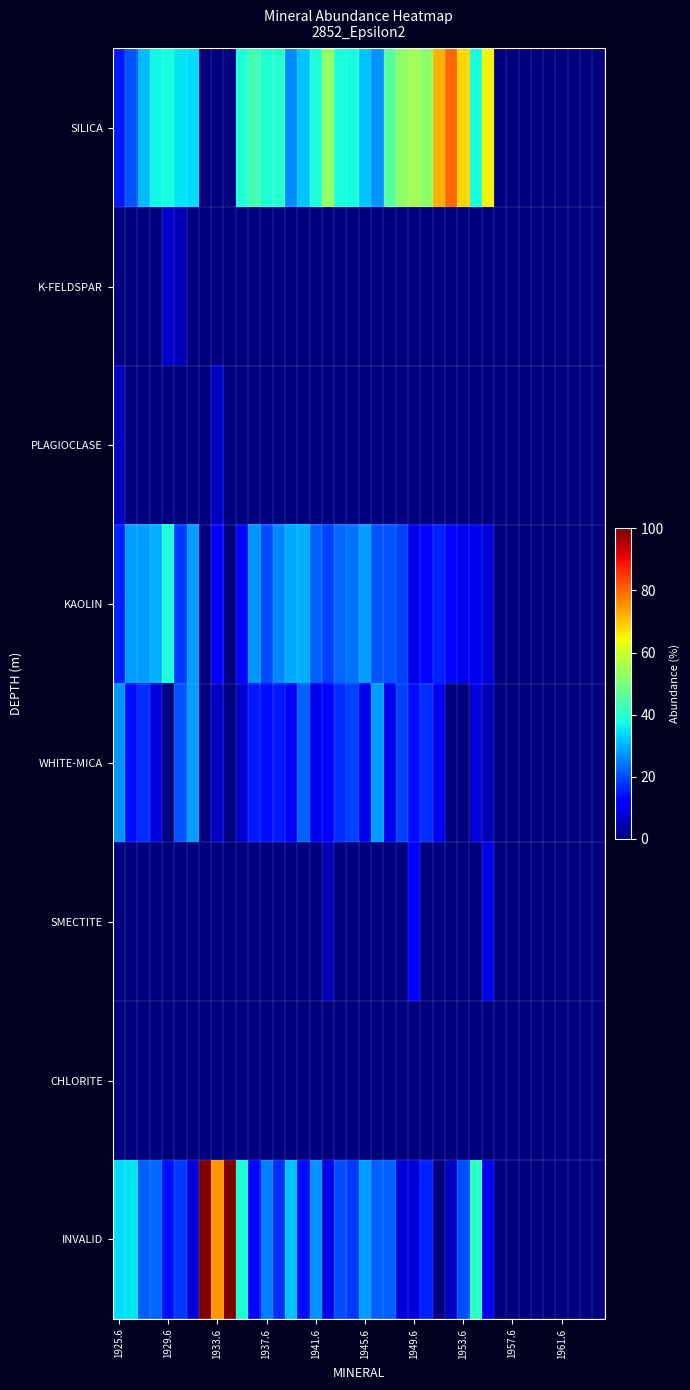

How many data points does each series have?

40